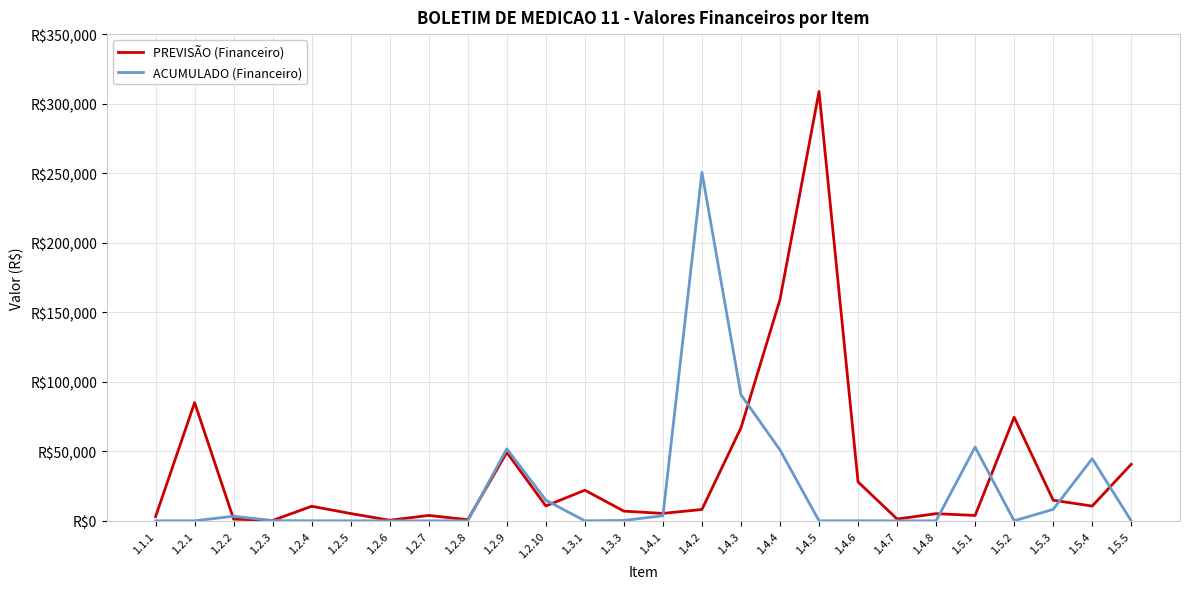

Does the chart have visible grid lines?

Yes